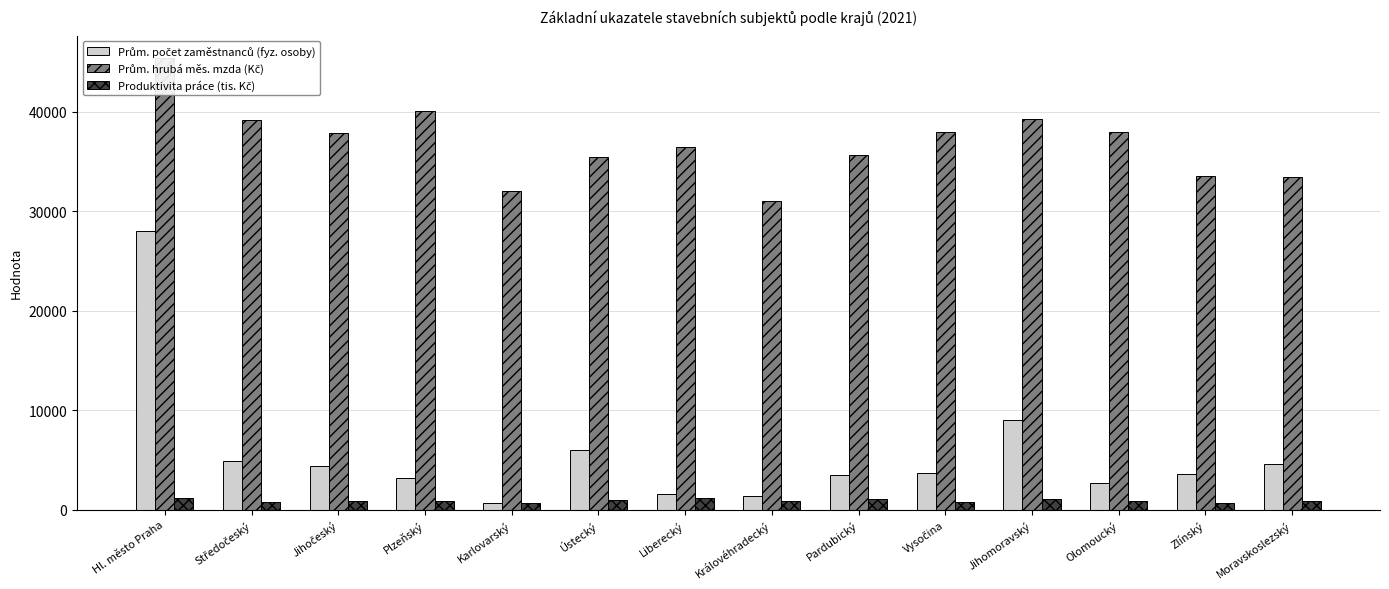

What is the highest value of the Prům. počet zaměstnanců (fyz. osoby) series?

28022.0